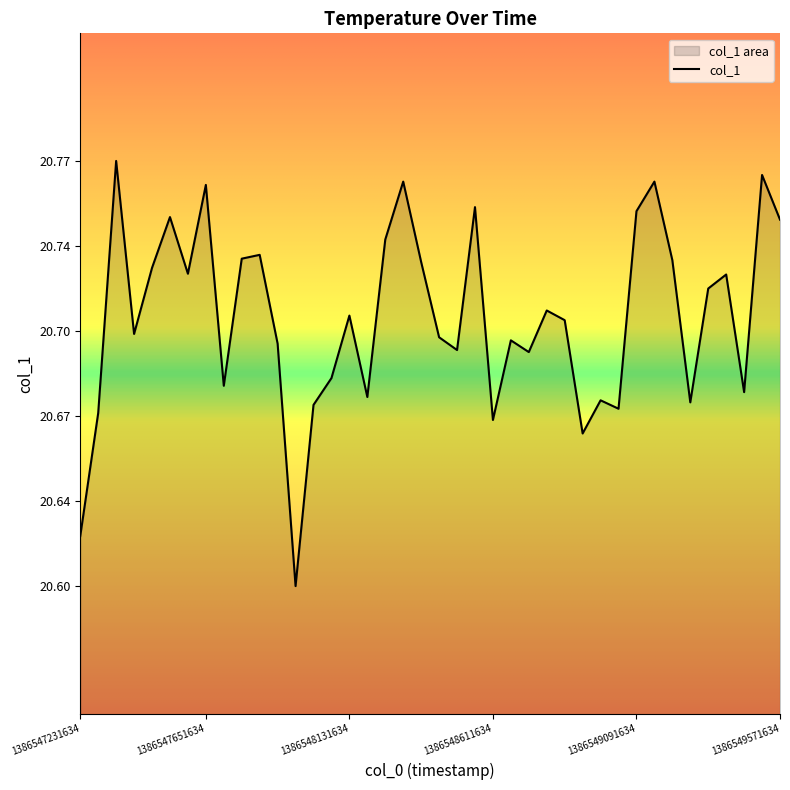

What is the minimum value shown in the chart?

20.6